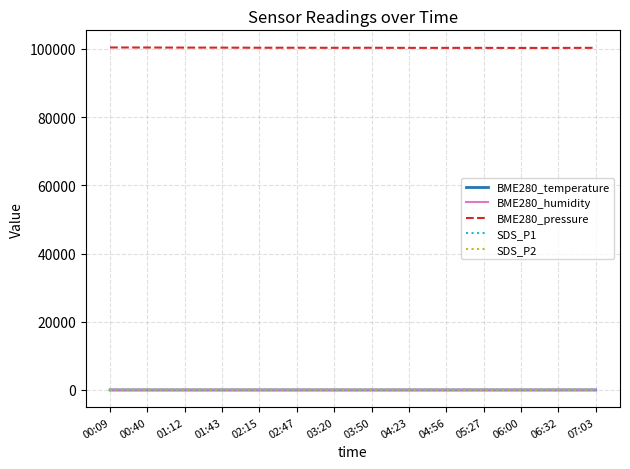

What is the difference between the SDS_P1 values at 03:50 and 04:23?

7.0